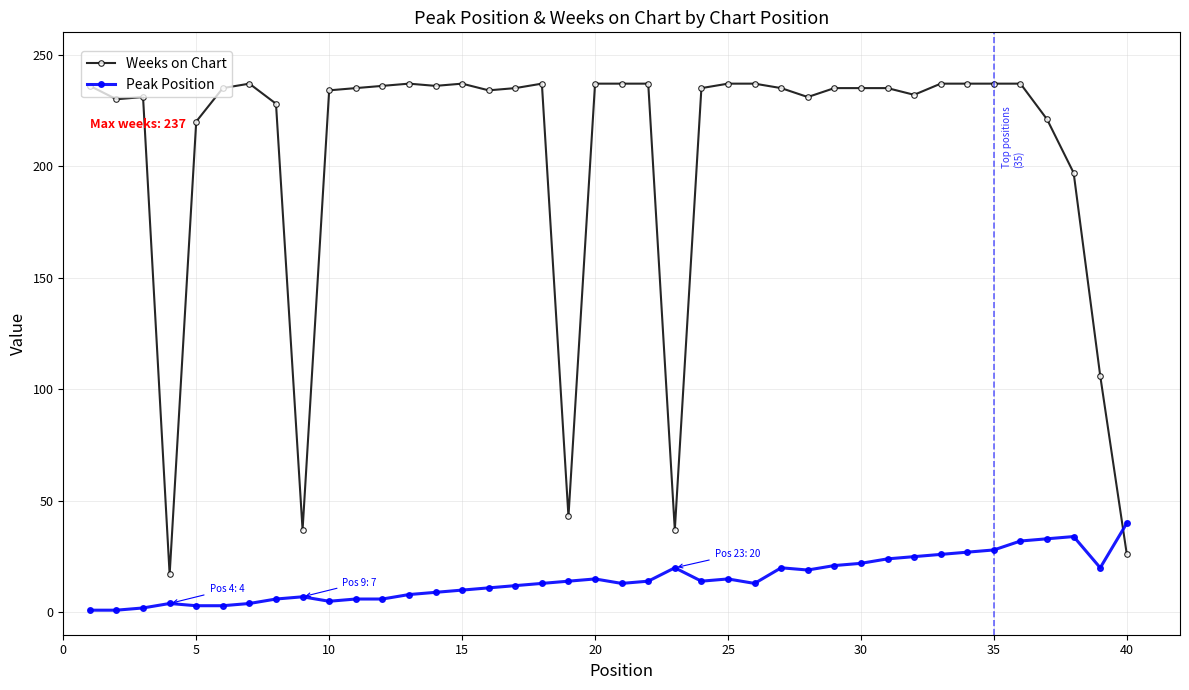

True or false: Peak Position has more than 1 interior local peaks.

True